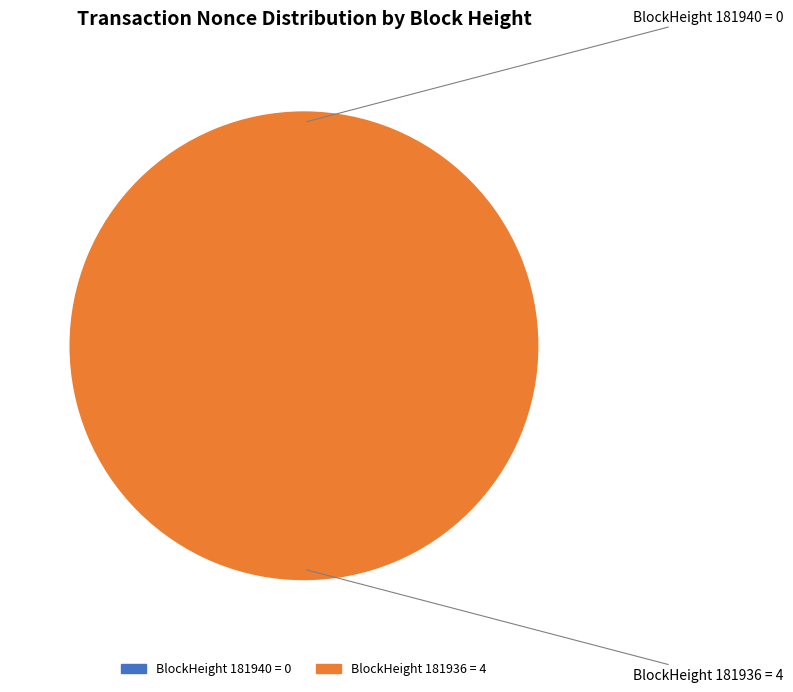

To the nearest percent, what is the average slice percentage?

50%